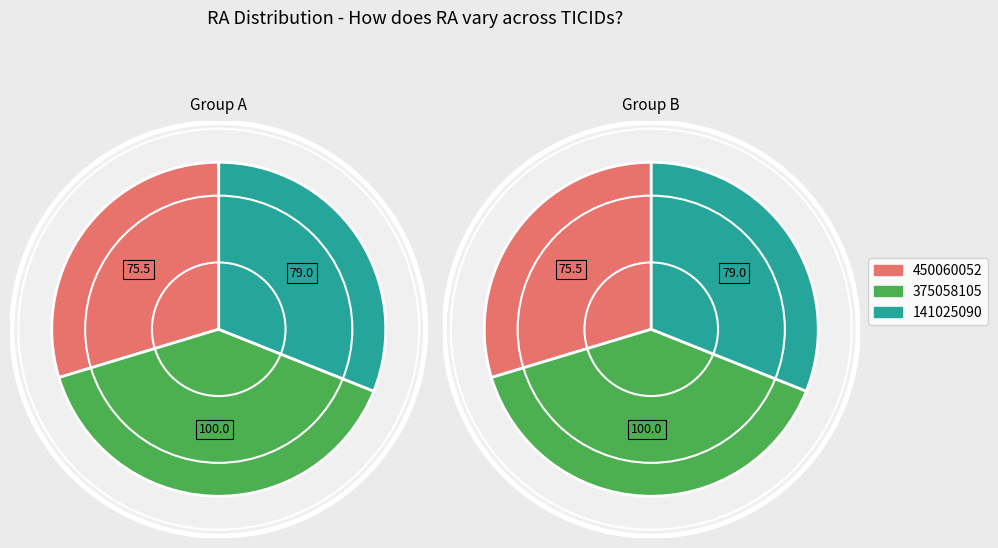

What is the change in value from 450060052 to 141025090?

+3.5